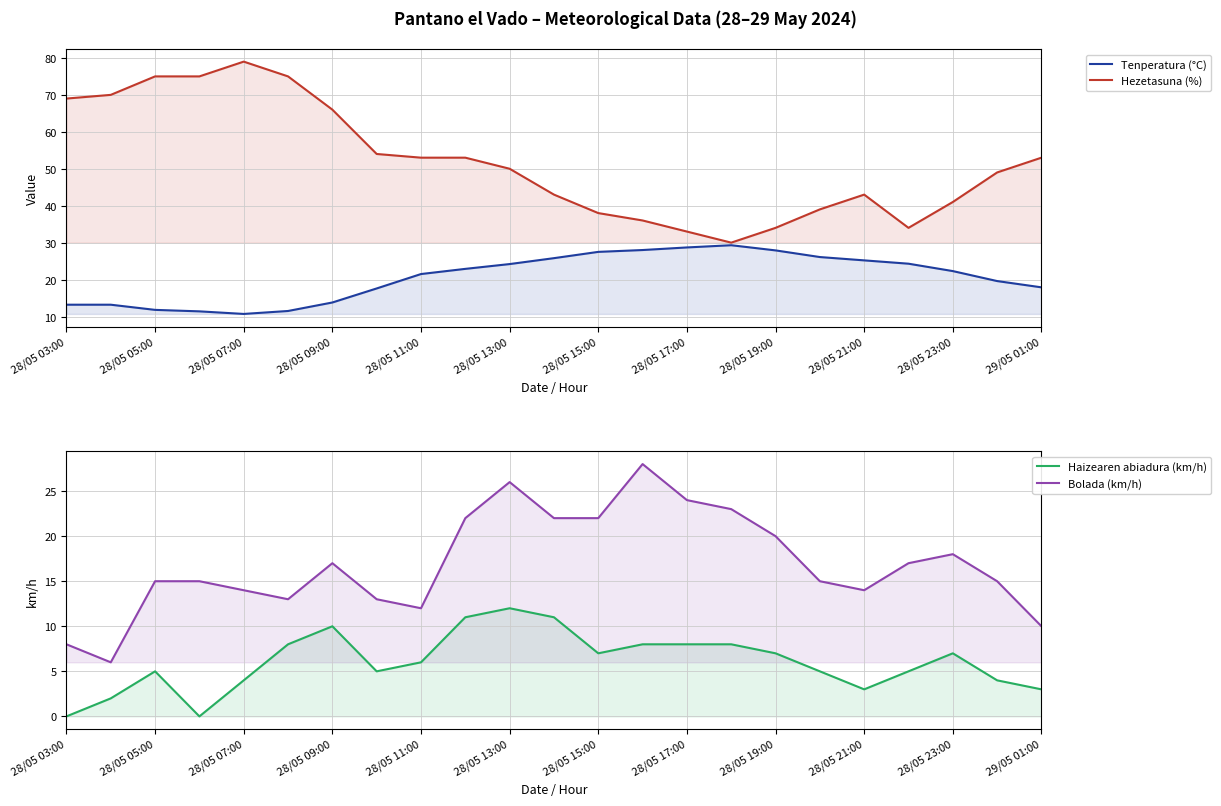

At which category does Hezetasuna (%) reach its first local valley?

15